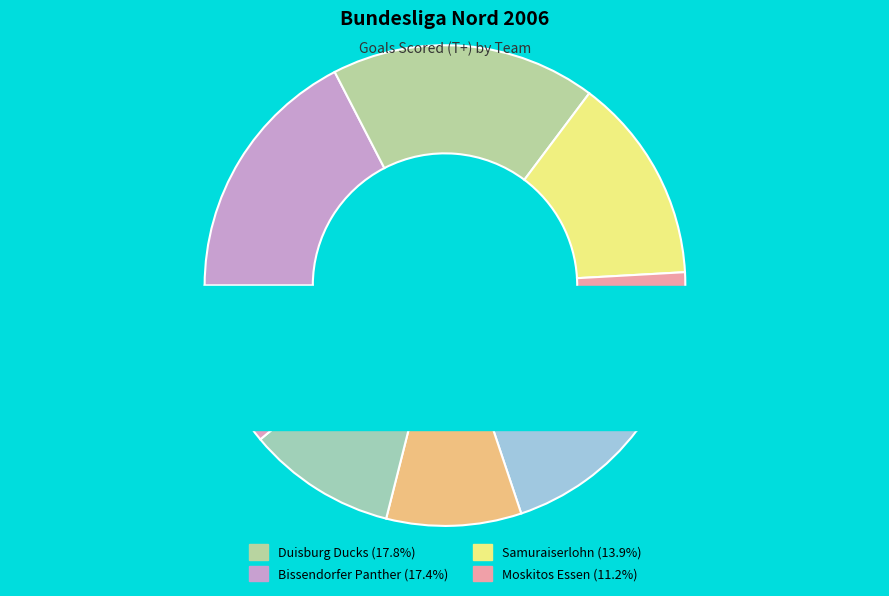

To the nearest percent, what is the difference between the largest and smallest slice percentages?

16%